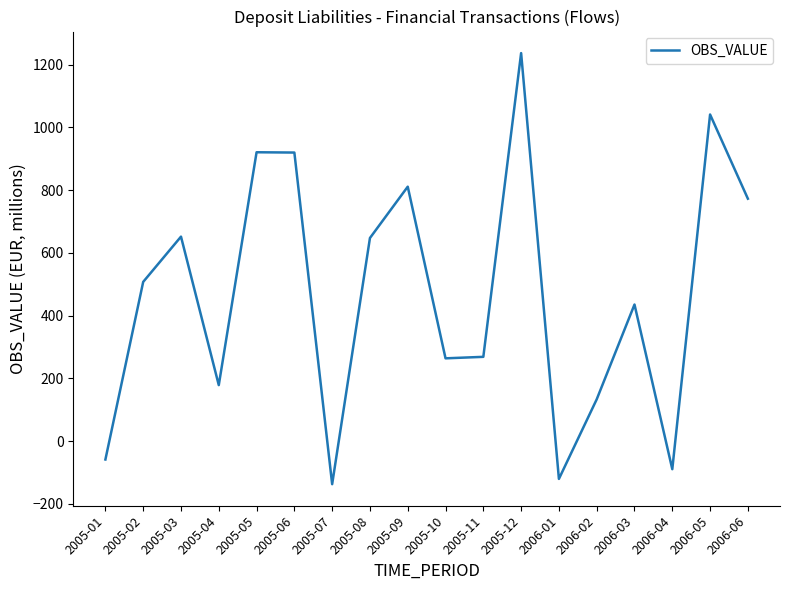

What is the sum of the values at 2006-01 and 2005-10?

143.8